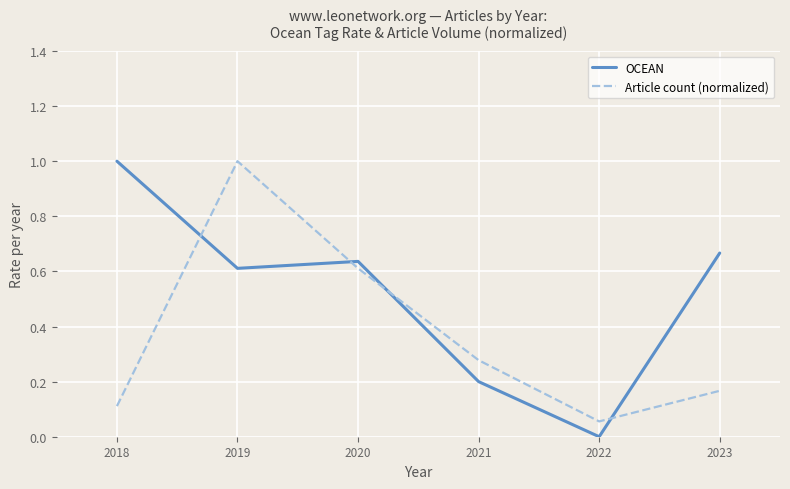

List the labels in order of Article count (normalized) value, largest first.

2019, 2020, 2021, 2023, 2018, 2022